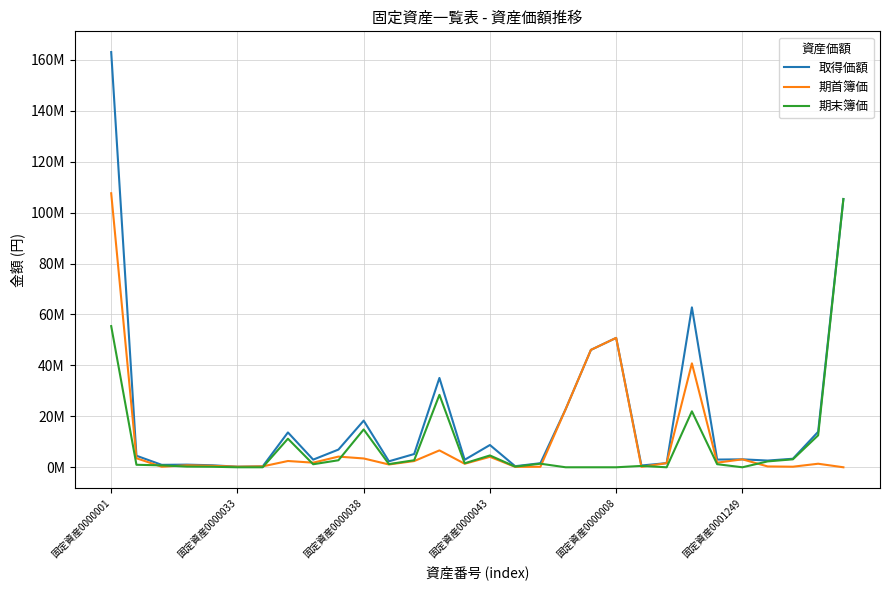

Does the chart have visible grid lines?

Yes